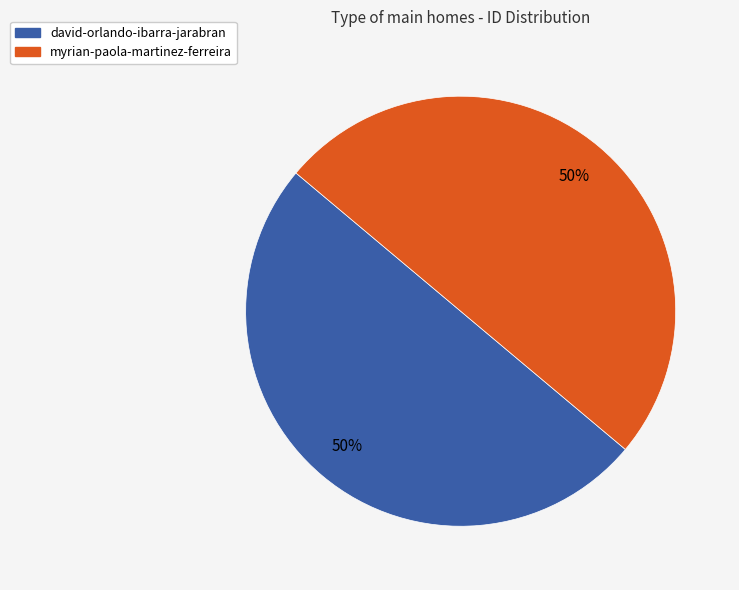

True or false: myrian-paola-martinez-ferreira accounts for 50% of the total.

True